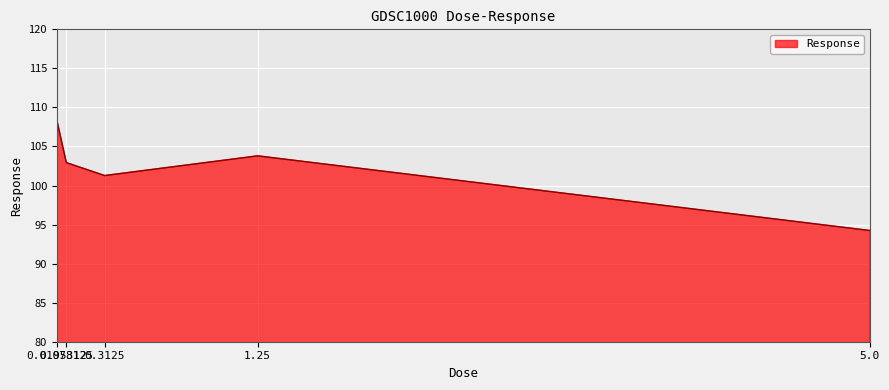

What is the greatest value displayed?

108.4